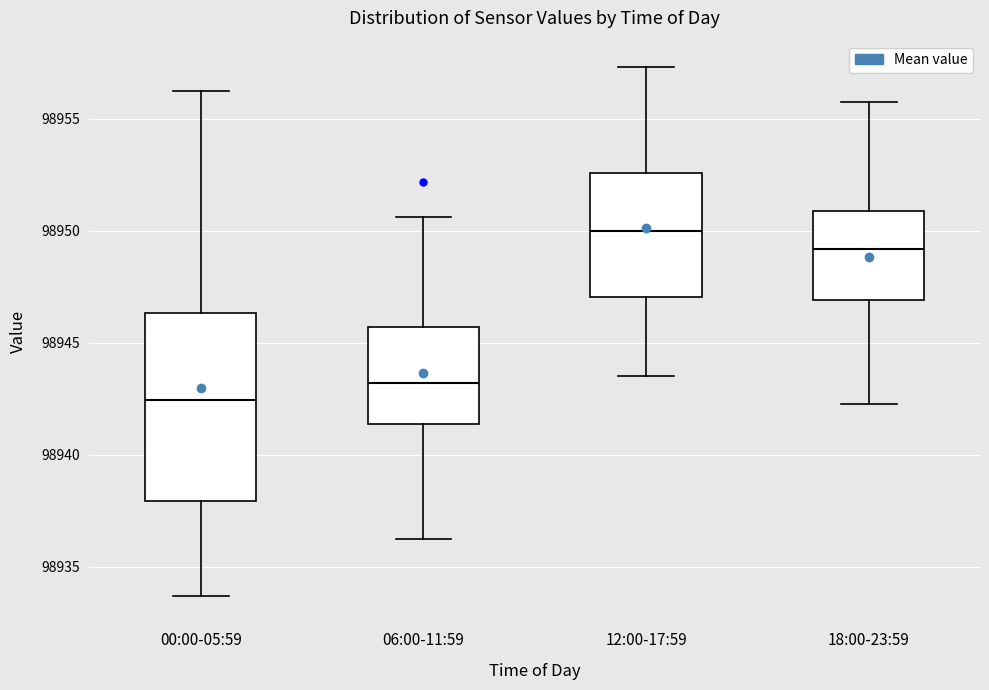

Reading left to right, read every box against the y-axis: the position of its median line, the range the box covers, and the ends of its whiskers. The values are not printed on the chart, so give them approximately, as read against the axis.

00:00-05:59: median 98942.5, box 98938.0 to 98946.5, whiskers 98933.5 to 98956.5
06:00-11:59: median 98943.0, box 98941.5 to 98945.5, whiskers 98936.5 to 98950.5
12:00-17:59: median 98950.0, box 98947.0 to 98952.5, whiskers 98943.5 to 98957.5
18:00-23:59: median 98949.0, box 98947.0 to 98951.0, whiskers 98942.5 to 98956.0